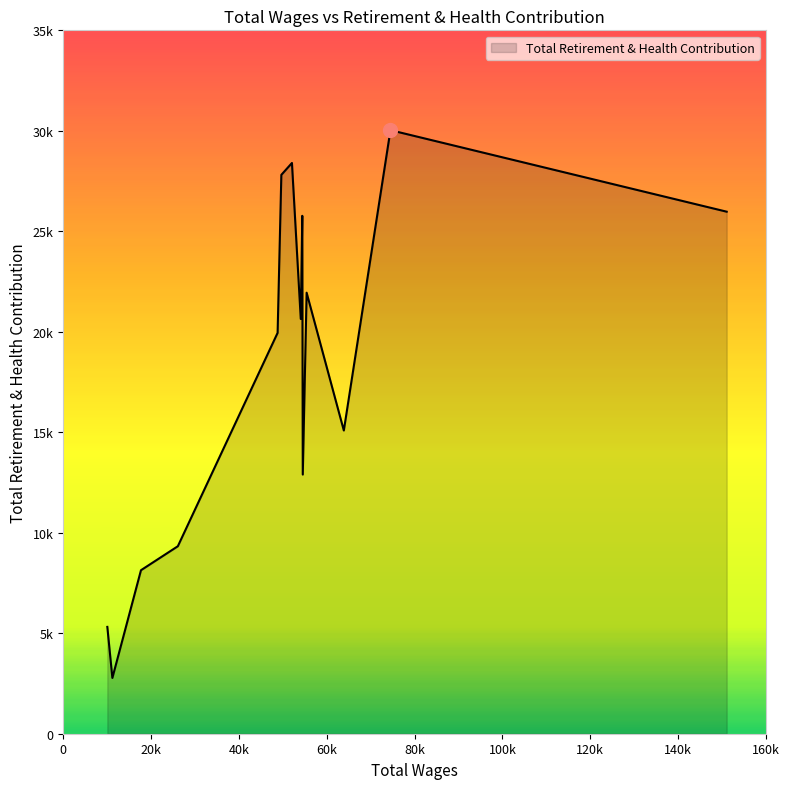

Does the chart have visible grid lines?

No